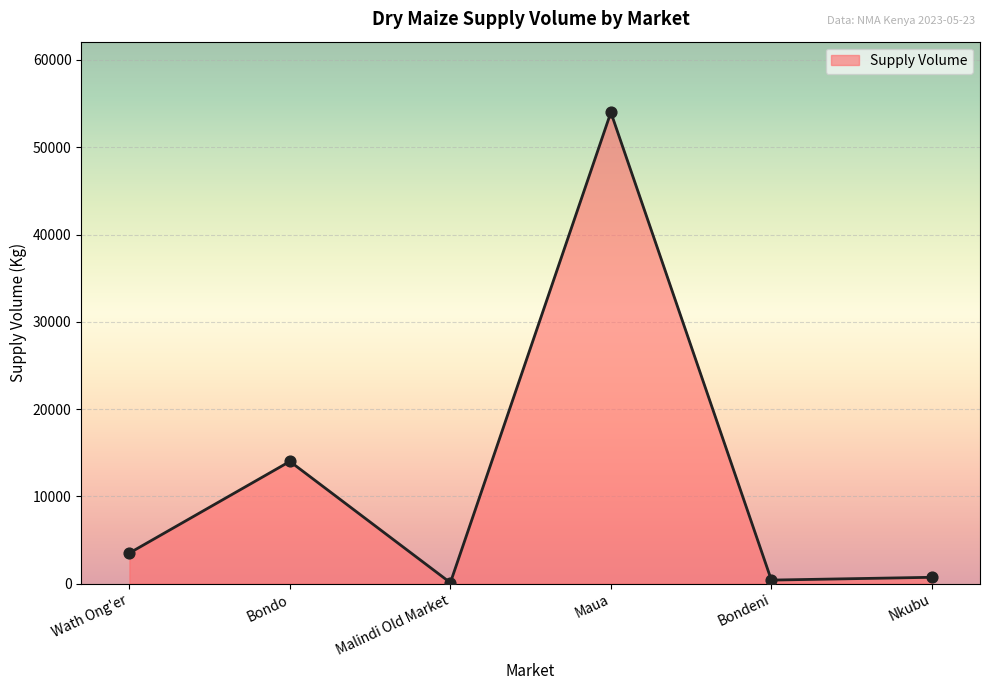

What is the ratio of the value at Bondo to the value at Nkubu?

19.4